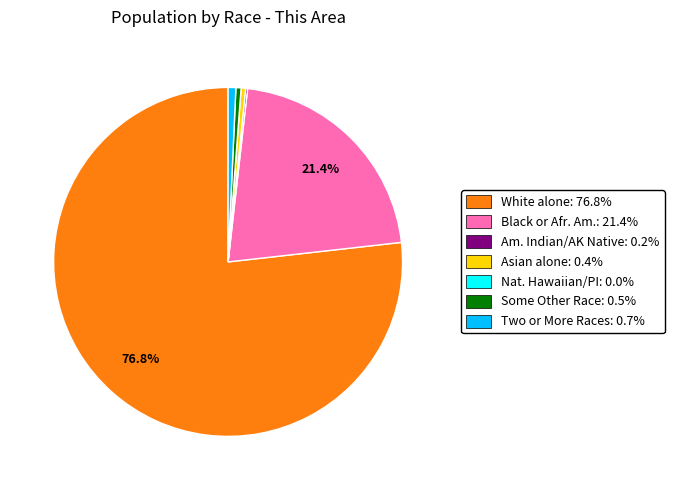

To the nearest percent, what is the difference between the largest and smallest slice percentages?

77%